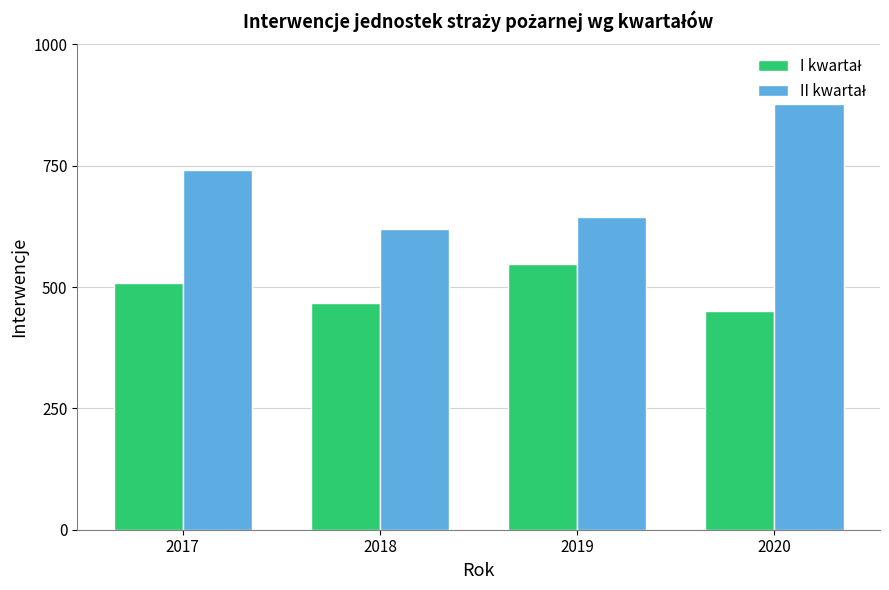

What is the maximum value shown in the chart?

877